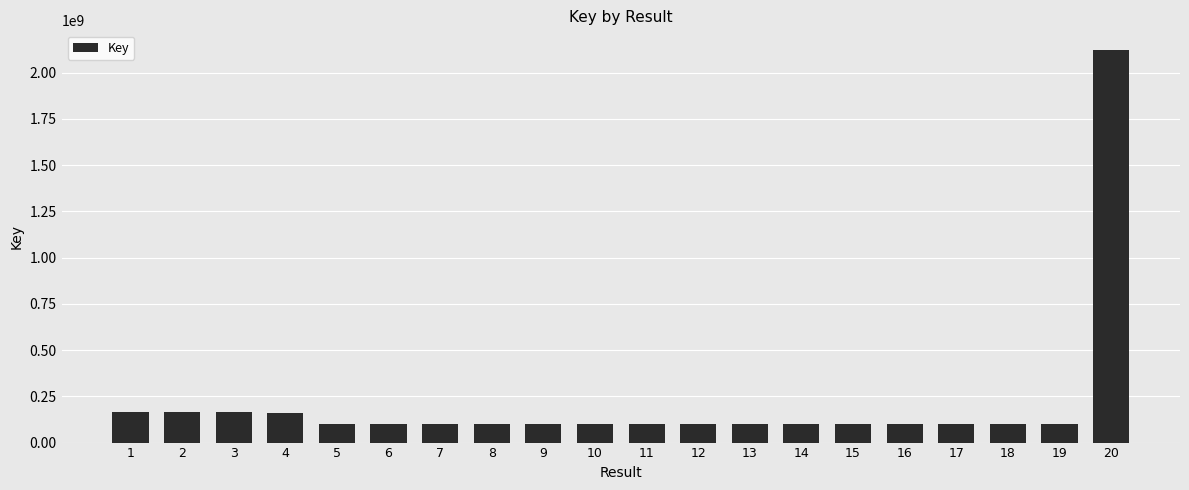

What is the ratio of the value at 6 to the value at 5?

1.0